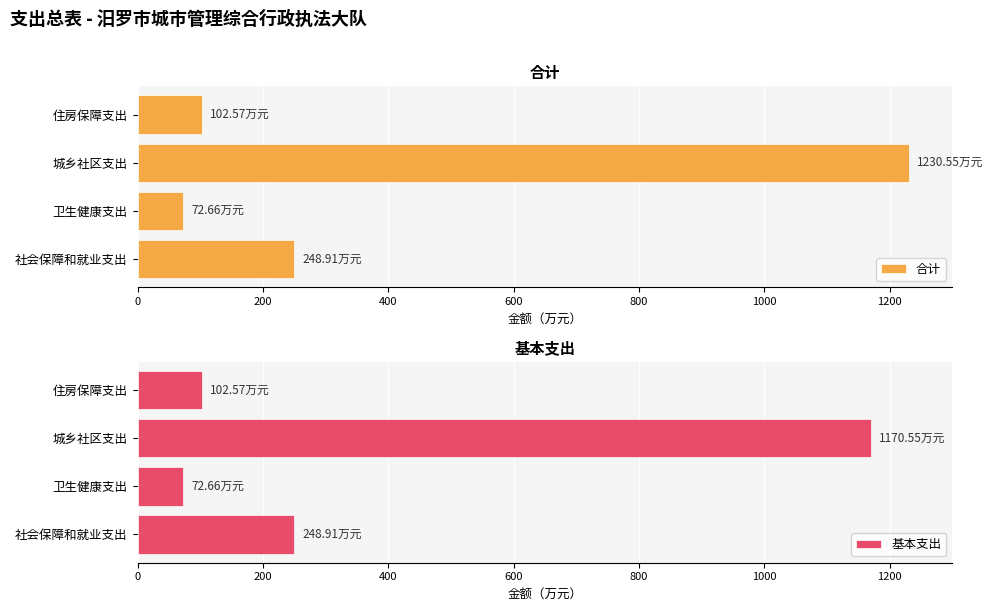

Is it true that 基本支出 equals 1733.6 at 城乡社区支出?

False